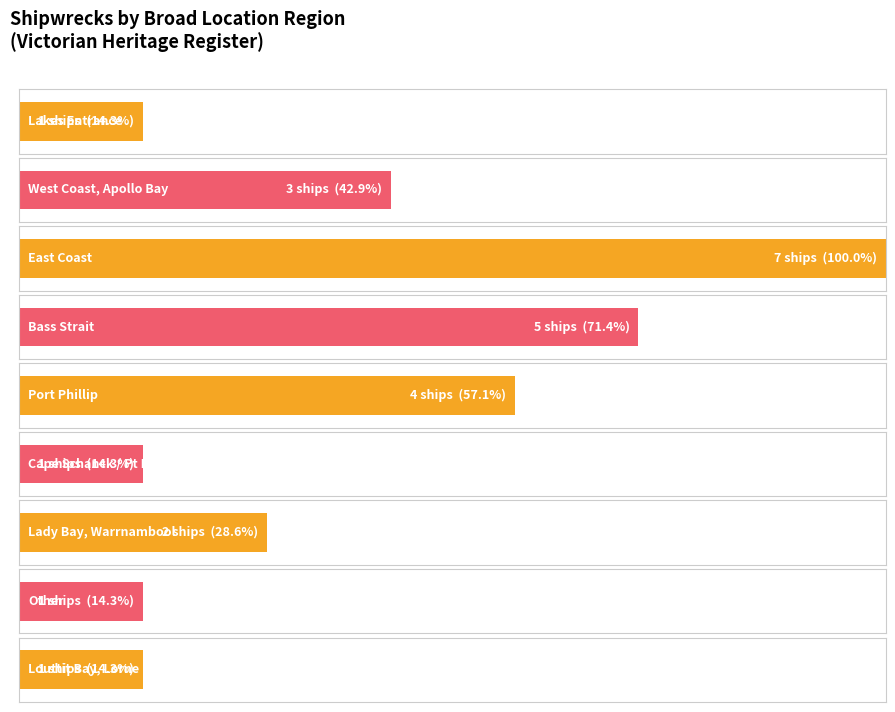

What is the label of the 5th bar from the right?

Lakes Entrance